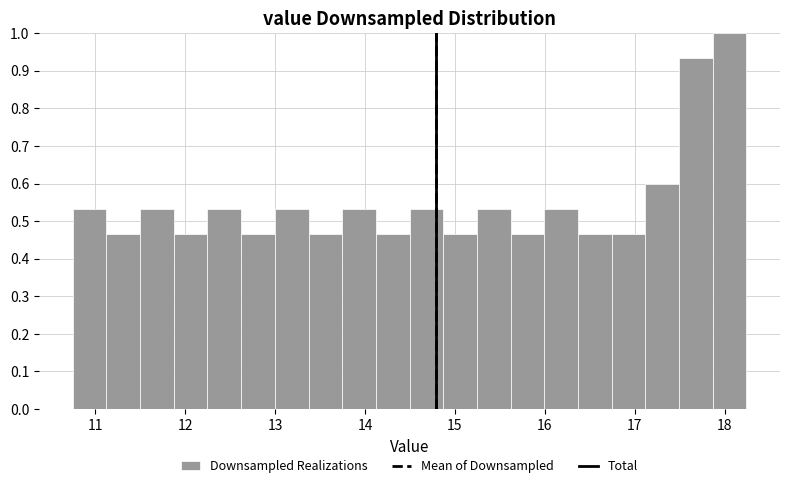

Read against the x-axis, roughly where is the centre of the tallest bar?

18.1